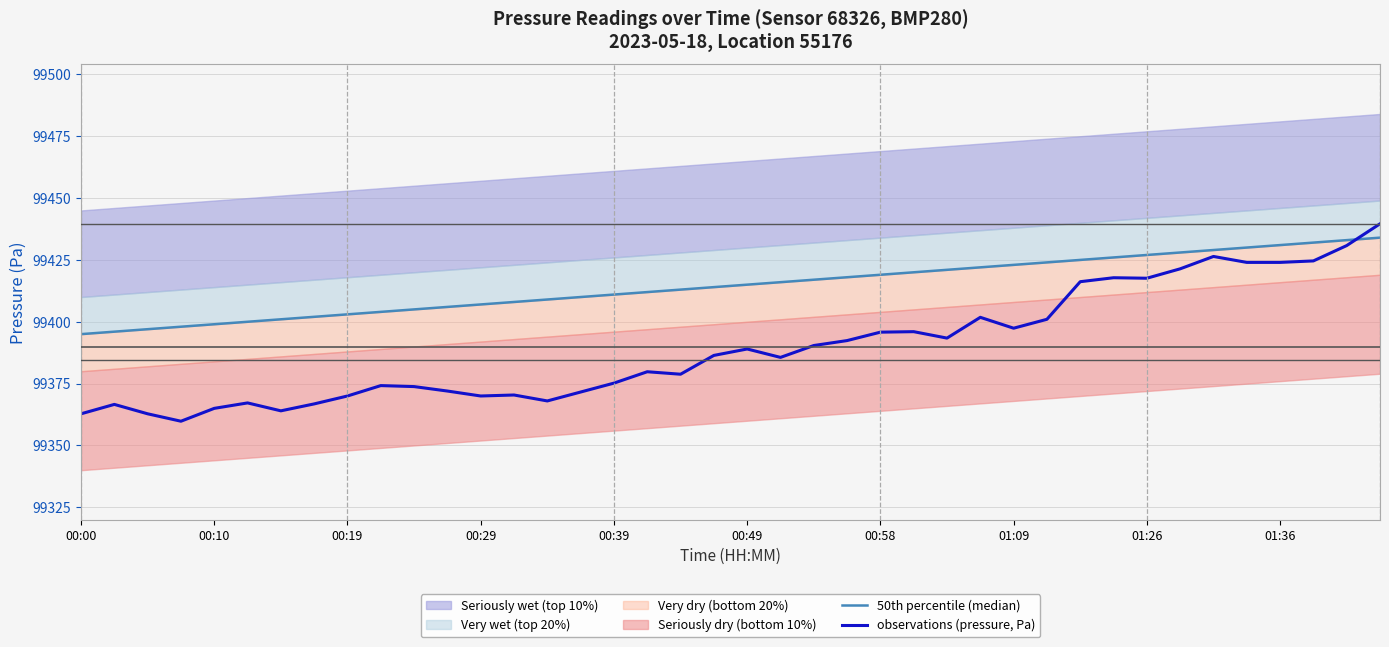

What is the highest value of the observations (pressure, Pa) series?

99439.6